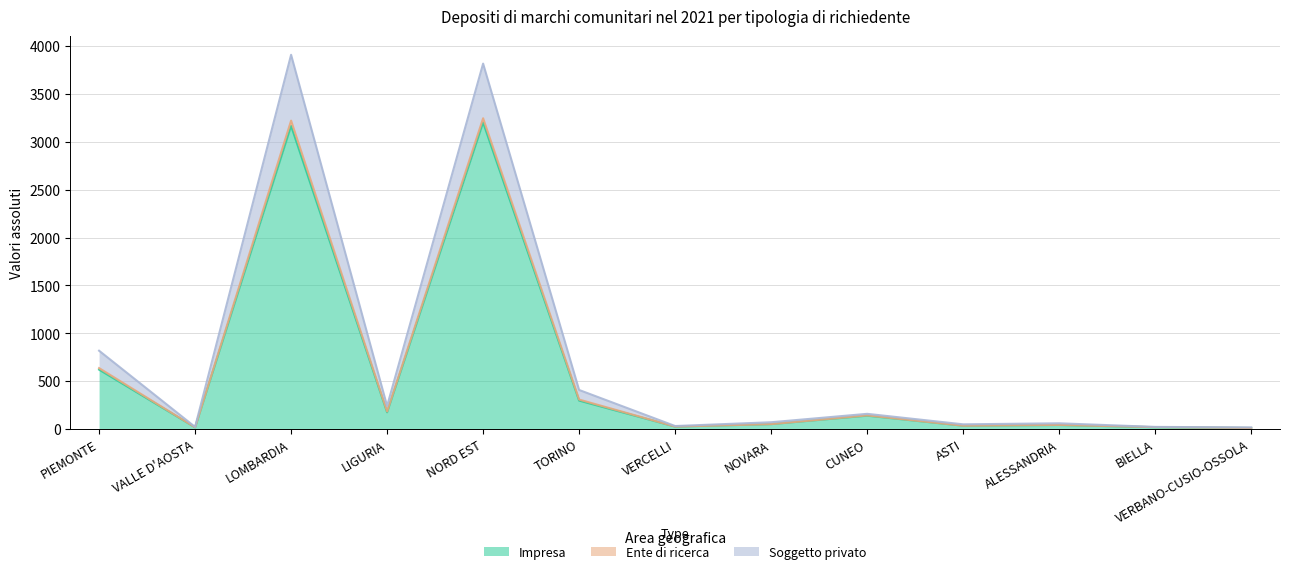

Does the chart display data point markers on the line(s)?

No